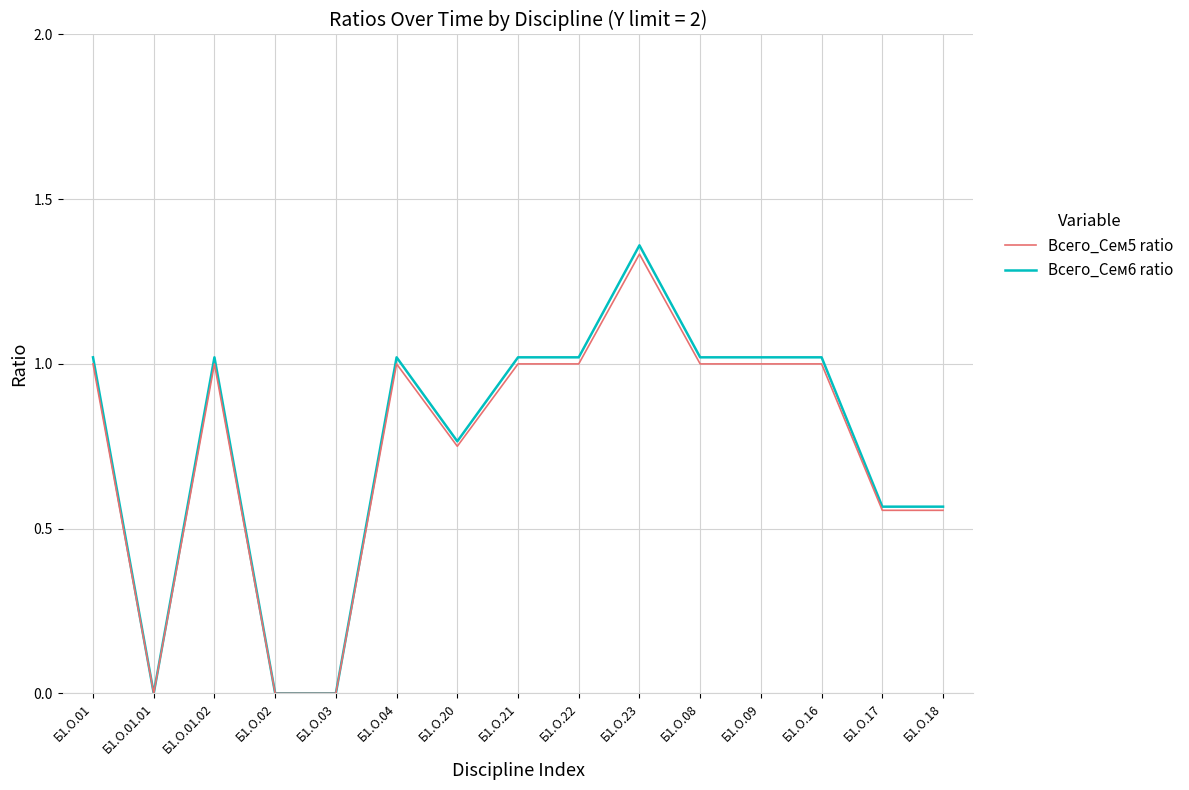

Which series has the largest range (max minus min)?

Всего_Сем6 ratio